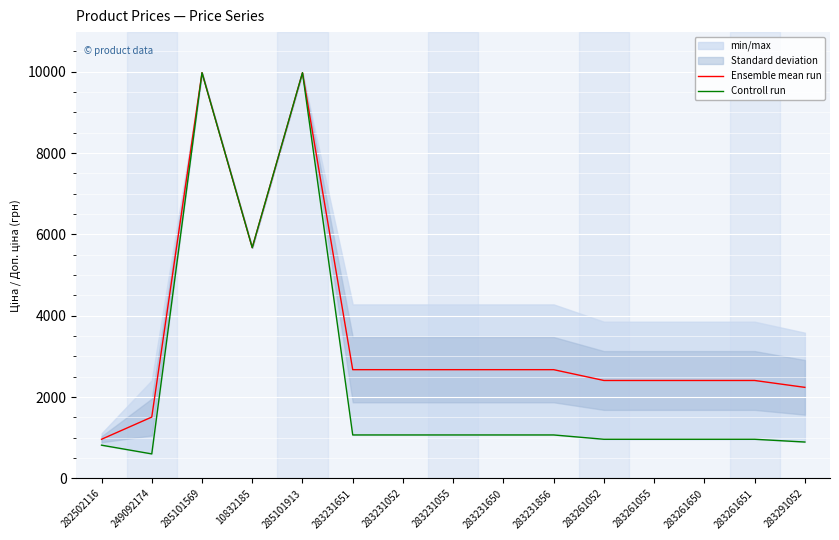

How many categories are shown in the chart?

15